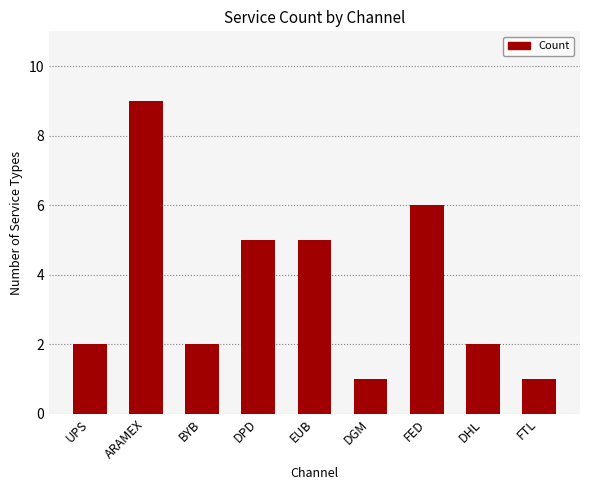

The value at DPD is 5. True or false?

True